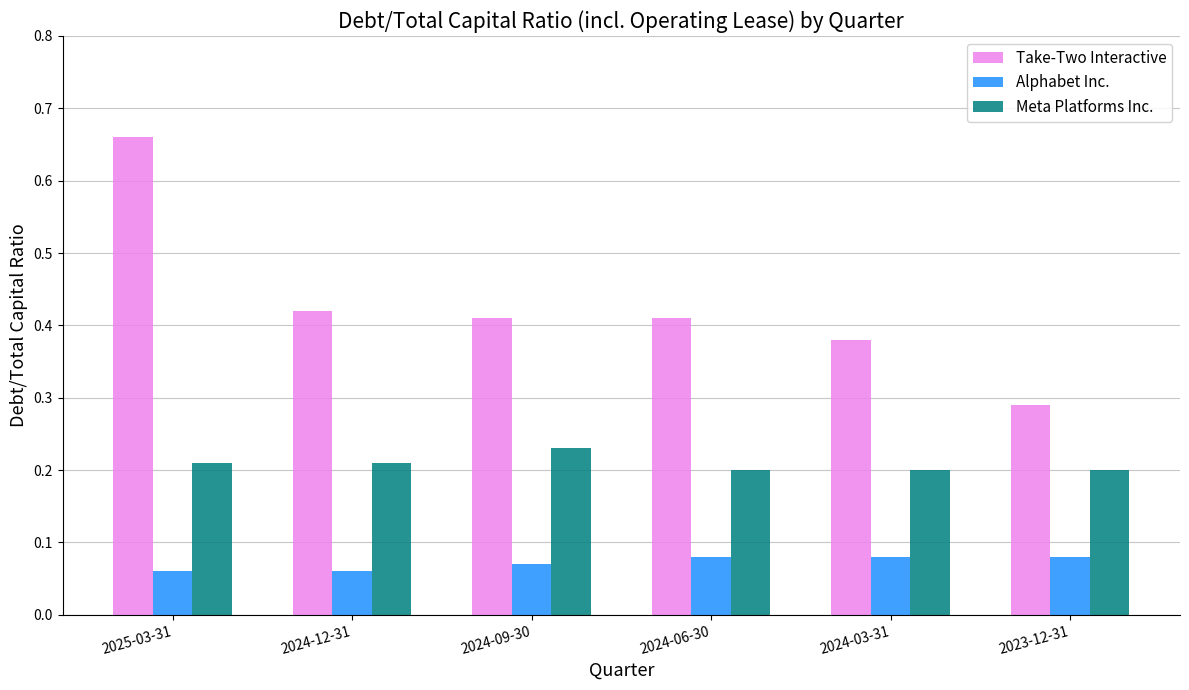

At how many categories does at least one series exceed 0?

6